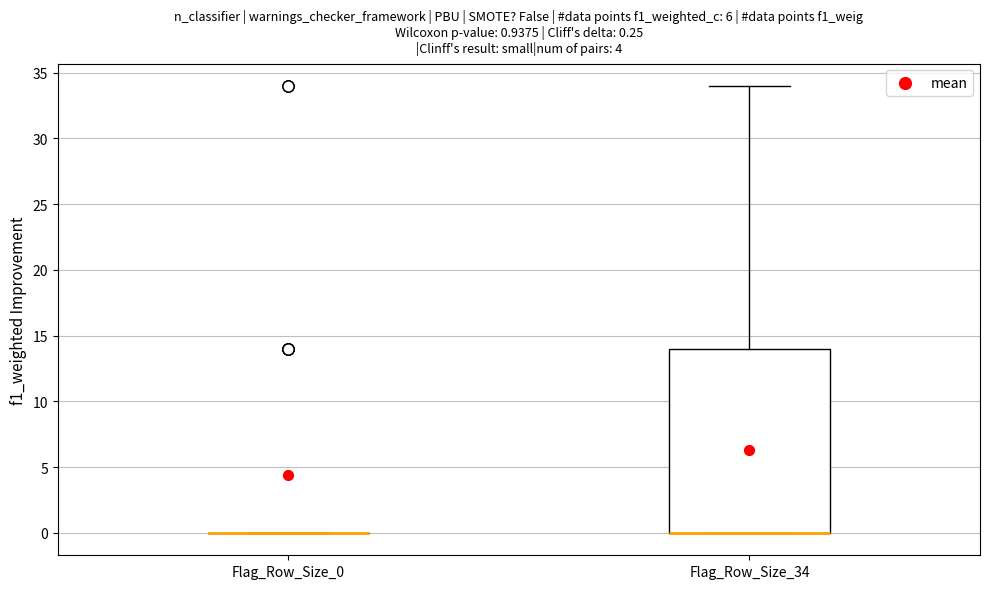

Which box is the tallest, from its lower edge to its upper edge?

Flag_Row_Size_34